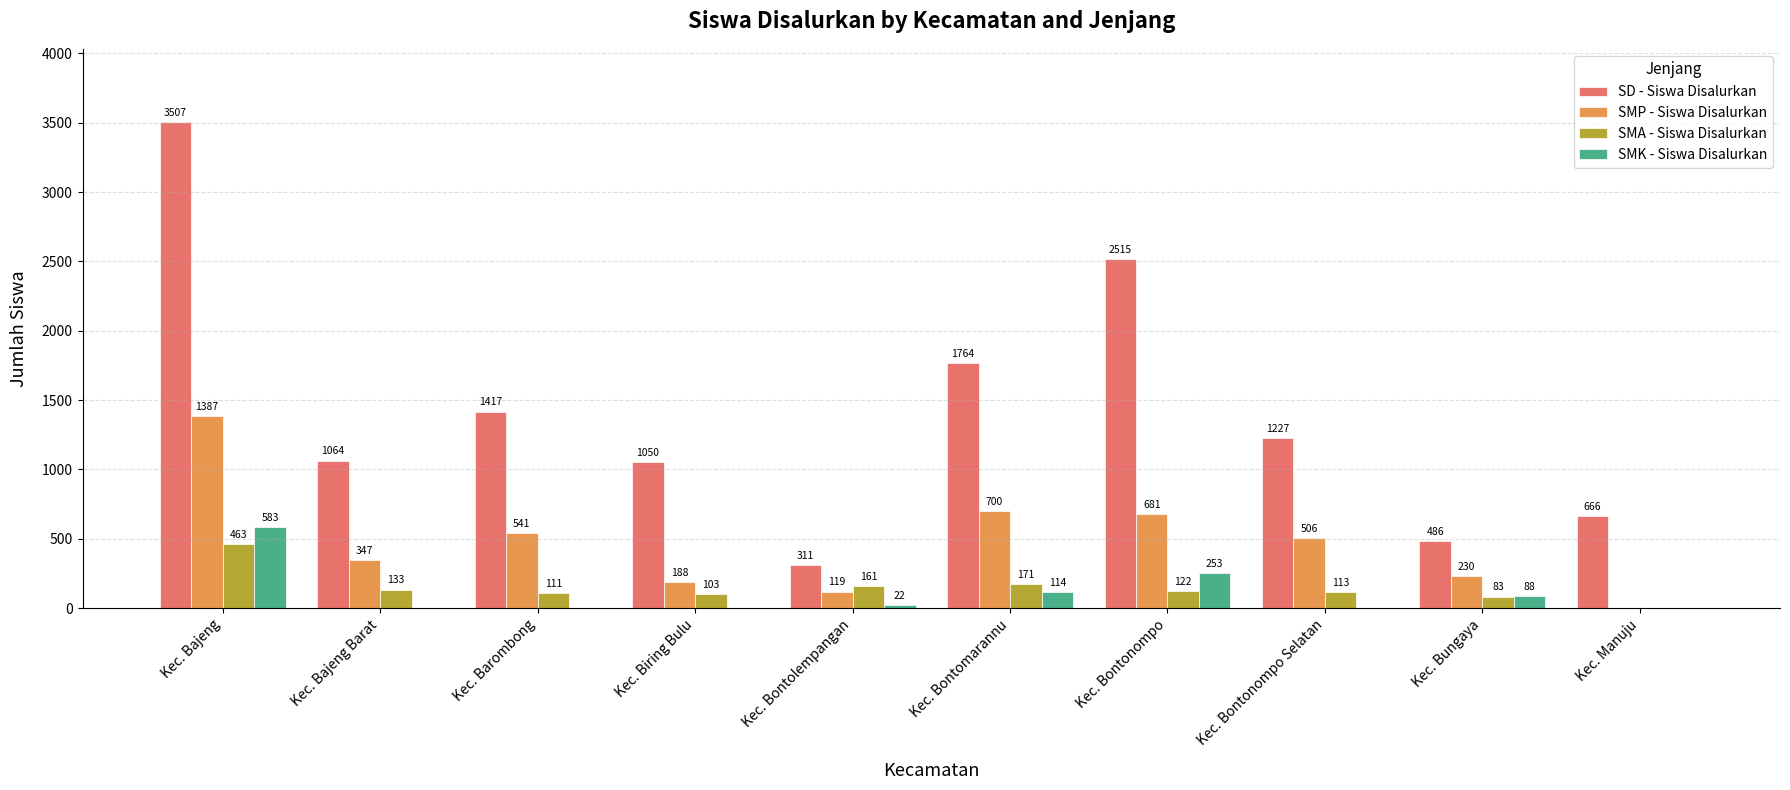

What are all the series names shown in the legend?

SD - Siswa Disalurkan, SMP - Siswa Disalurkan, SMA - Siswa Disalurkan, SMK - Siswa Disalurkan